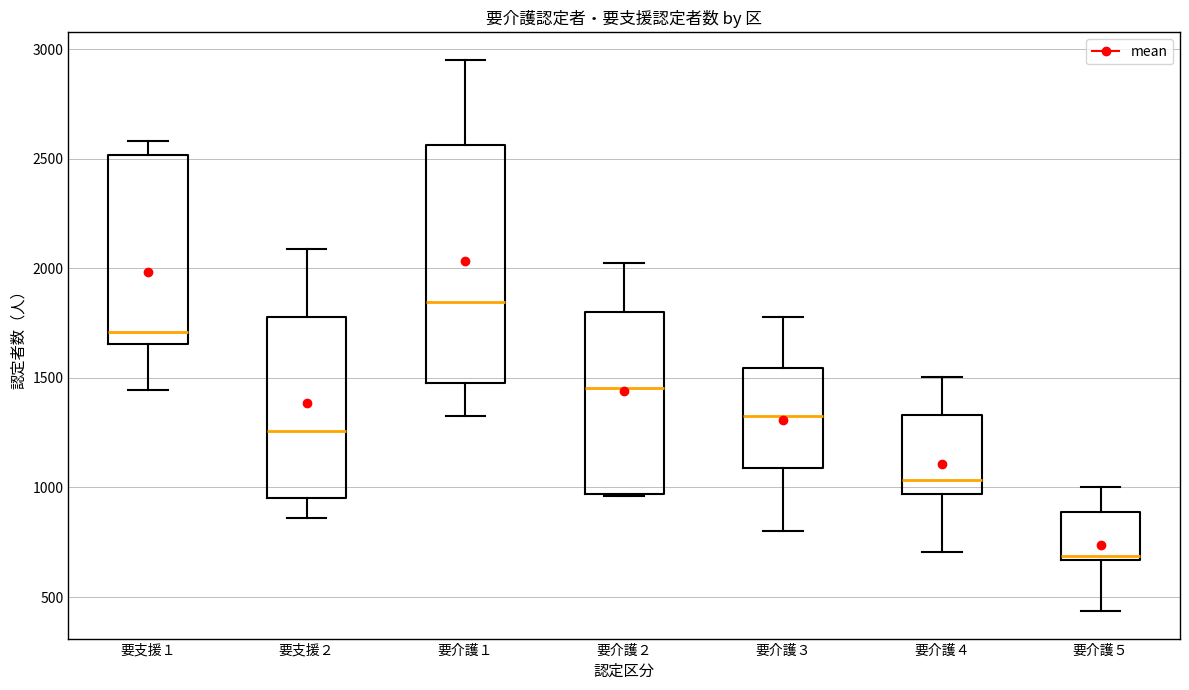

Which box is the tallest, from its lower edge to its upper edge?

要介護１